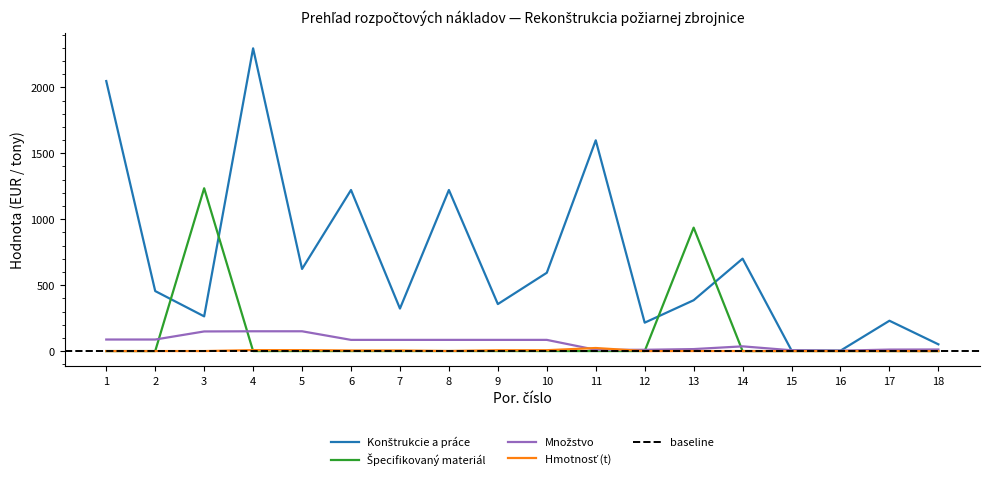

List the series in order of their peak value, highest first.

Konštrukcie a práce, Špecifikovaný materiál, Množstvo, Hmotnosť (t)